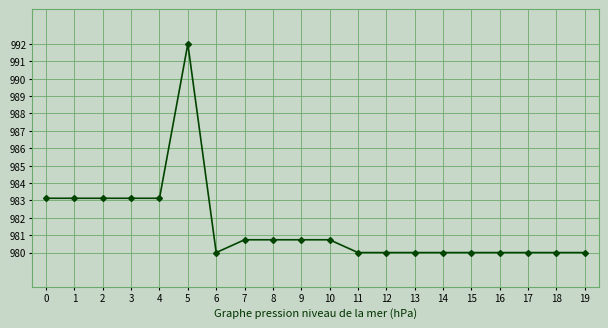

True or false: the data shows 650.6 at 2.

False